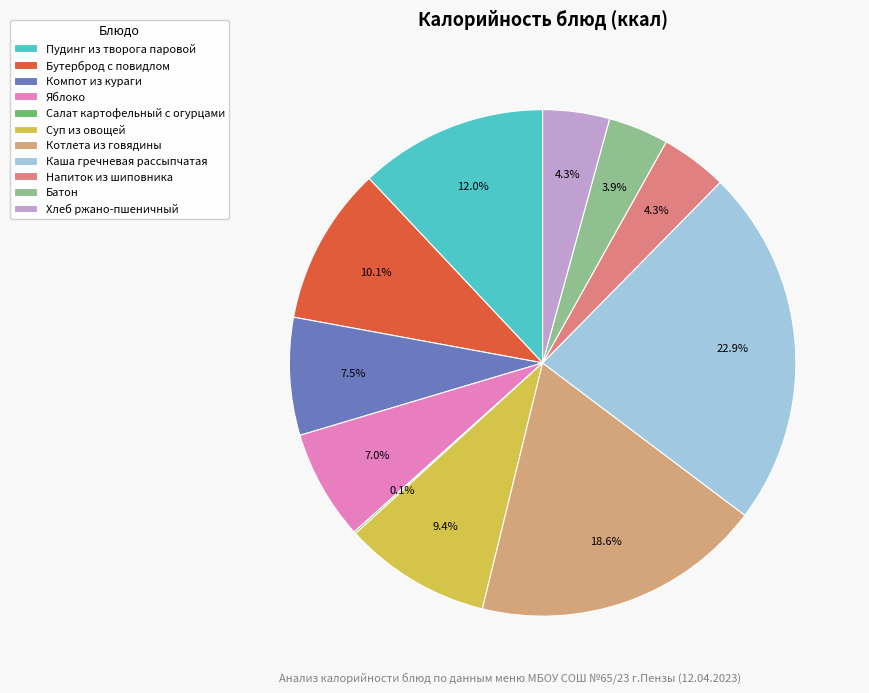

How many slices are in this pie chart?

11